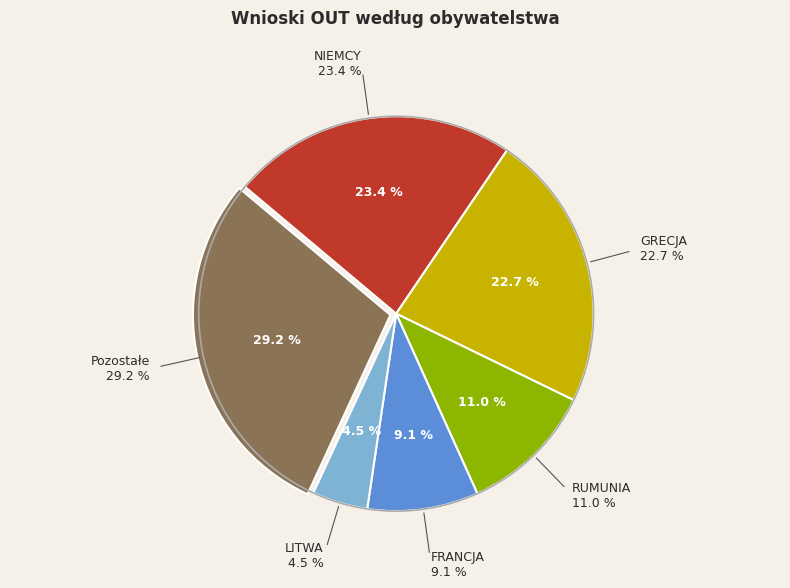

Combined, do RUMUNIA and NIEMCY account for over 50%?

No